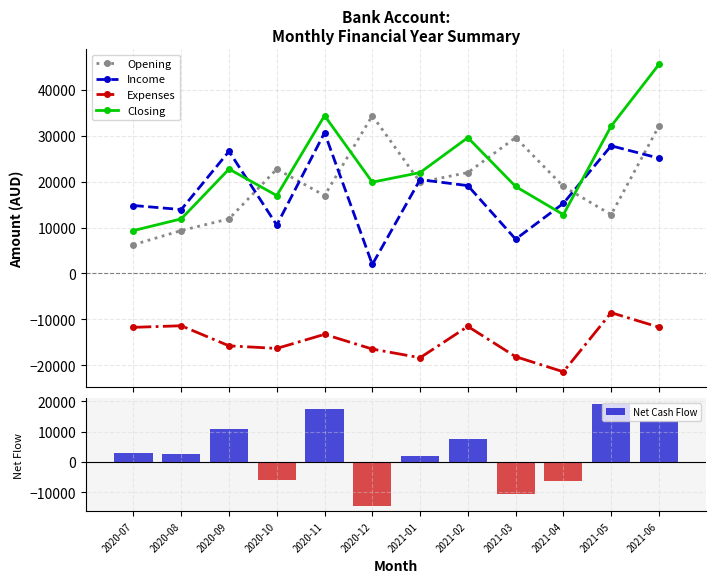

Does the chart contain any negative values?

Yes